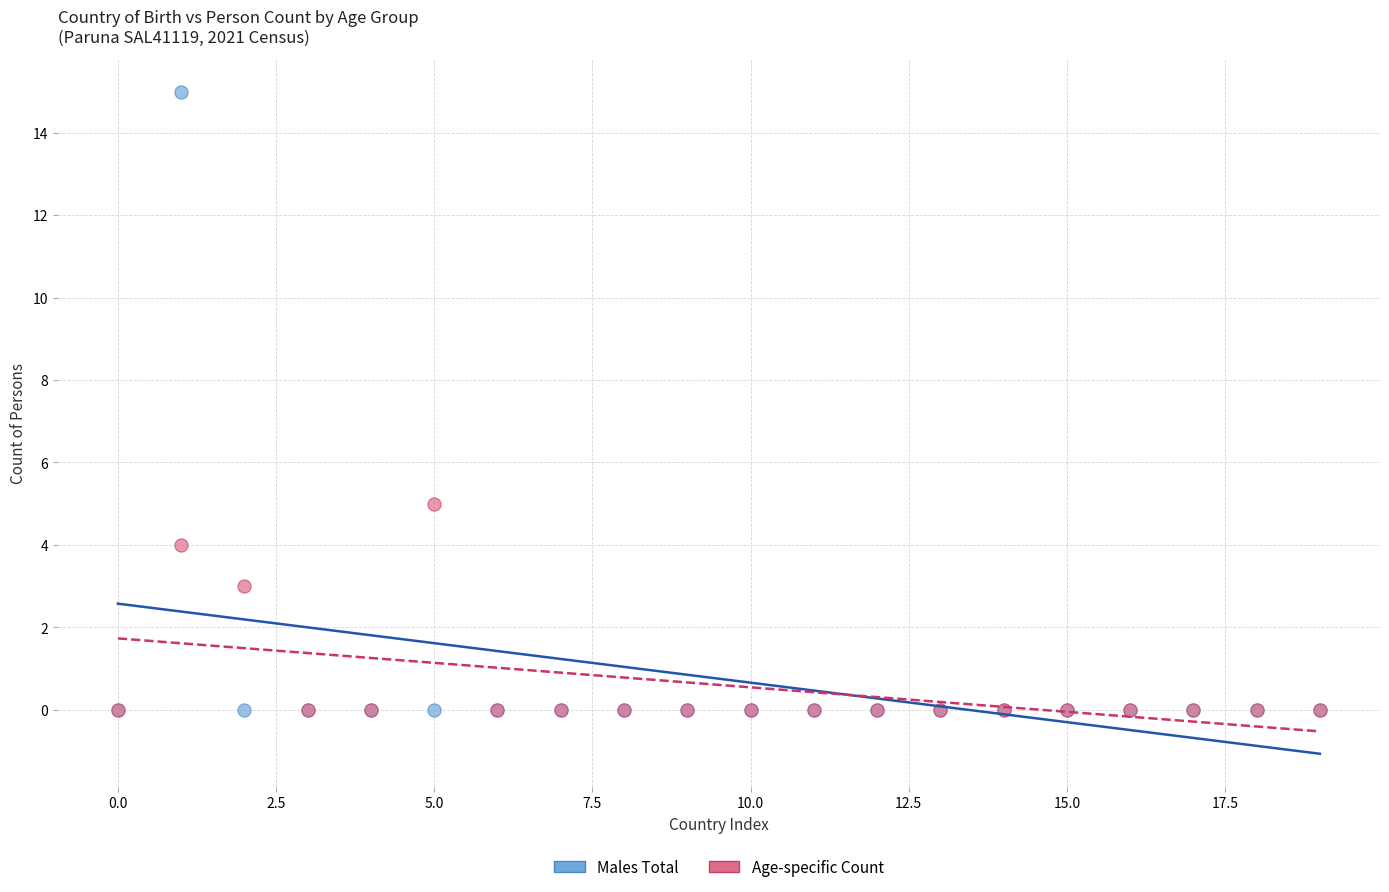

Across all series, what Y value is closest to 7?

5